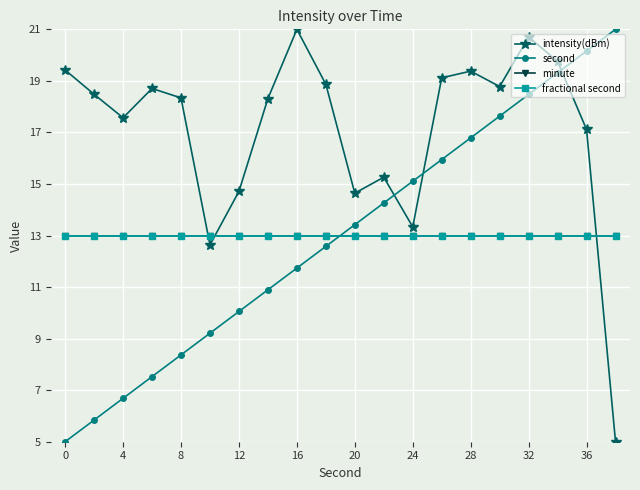

True or false: second and minute intersect in this chart.

True